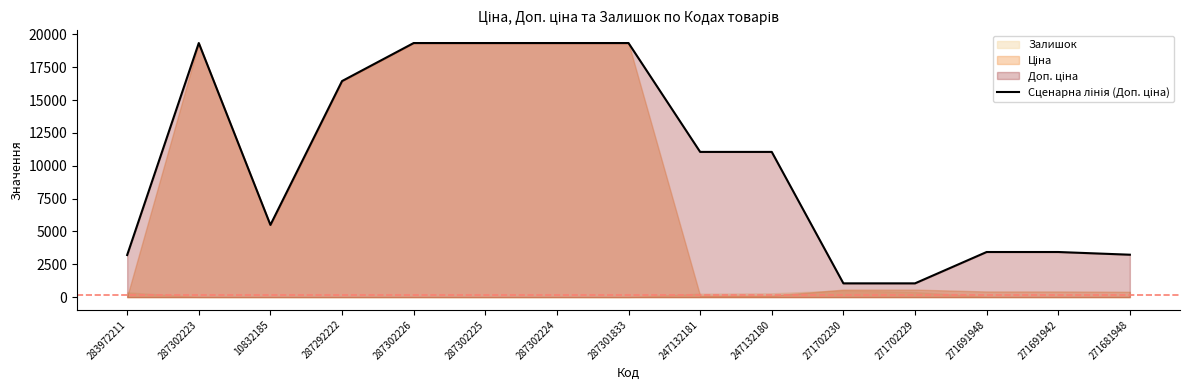

True or false: there are more than 1 points higher than both neighbors.

False